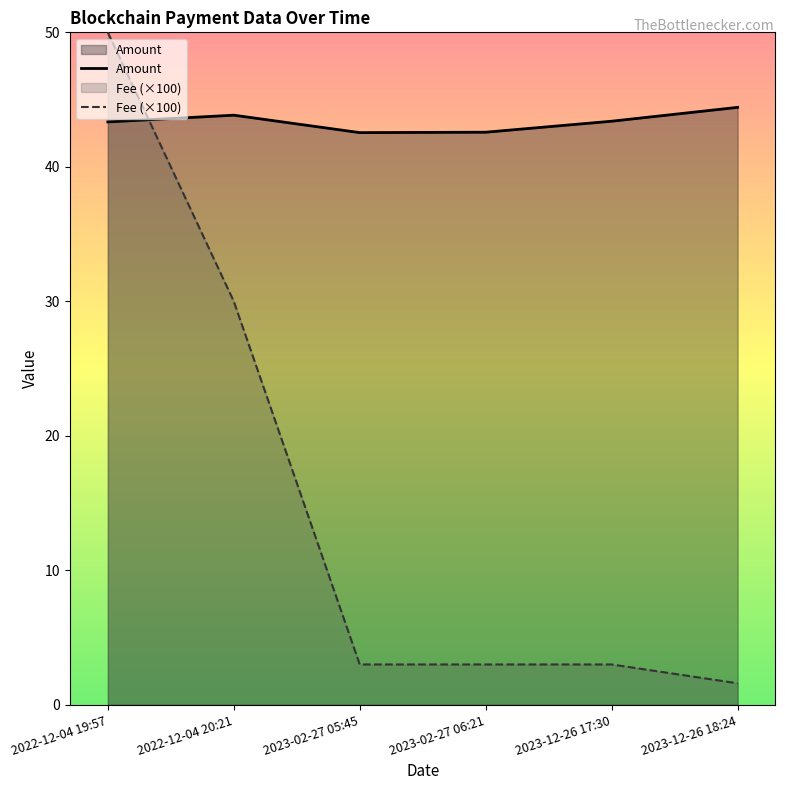

List the series in order of their overall mean, lowest first.

Fee (×100), Amount